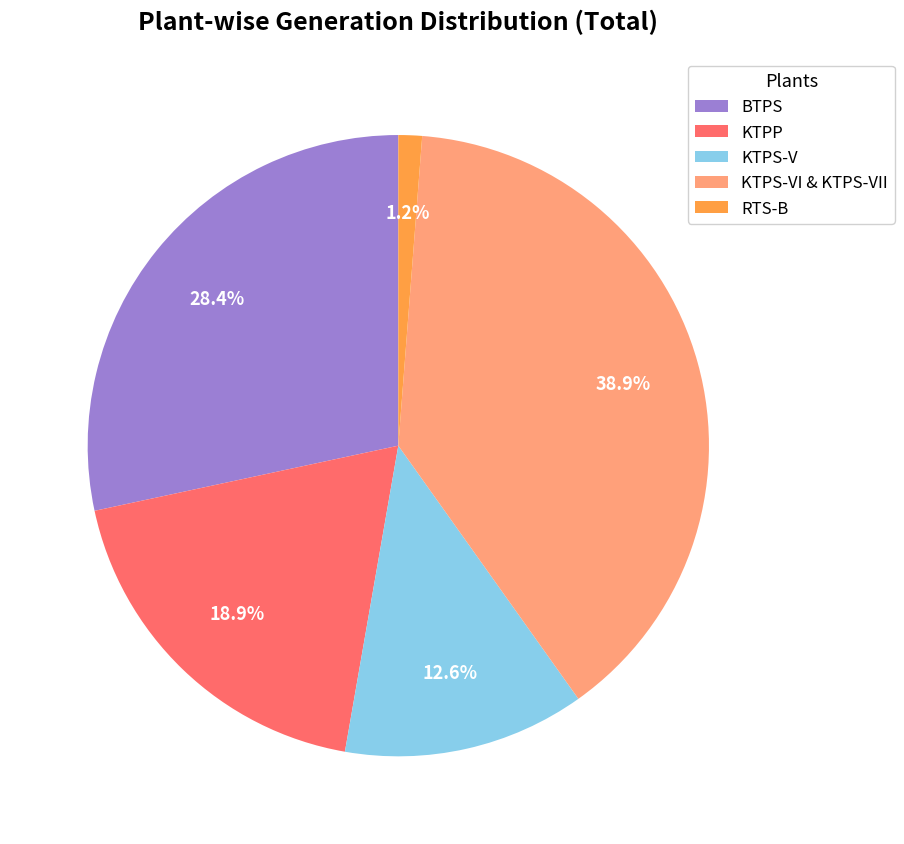

The KTPP slice represents 13% of the pie. True or false?

False